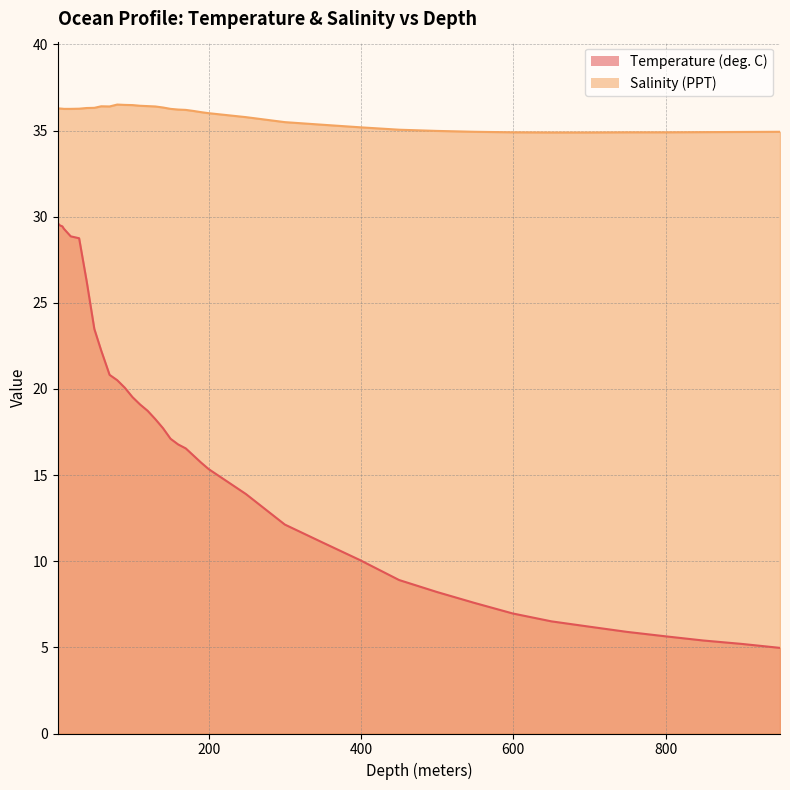

Is the value of Temperature at 10.0 greater than the value of Salinity at 950.0?

No